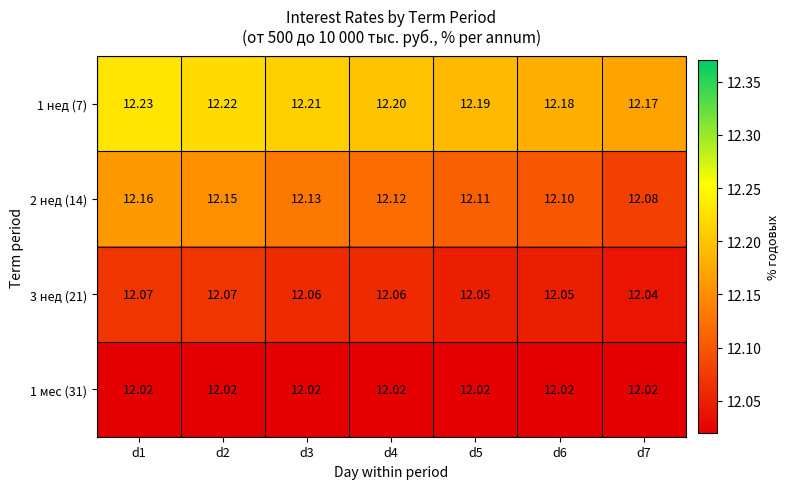

Is the value of 1 нед (7) at d3 greater than the value of 2 нед (14) at d1?

Yes